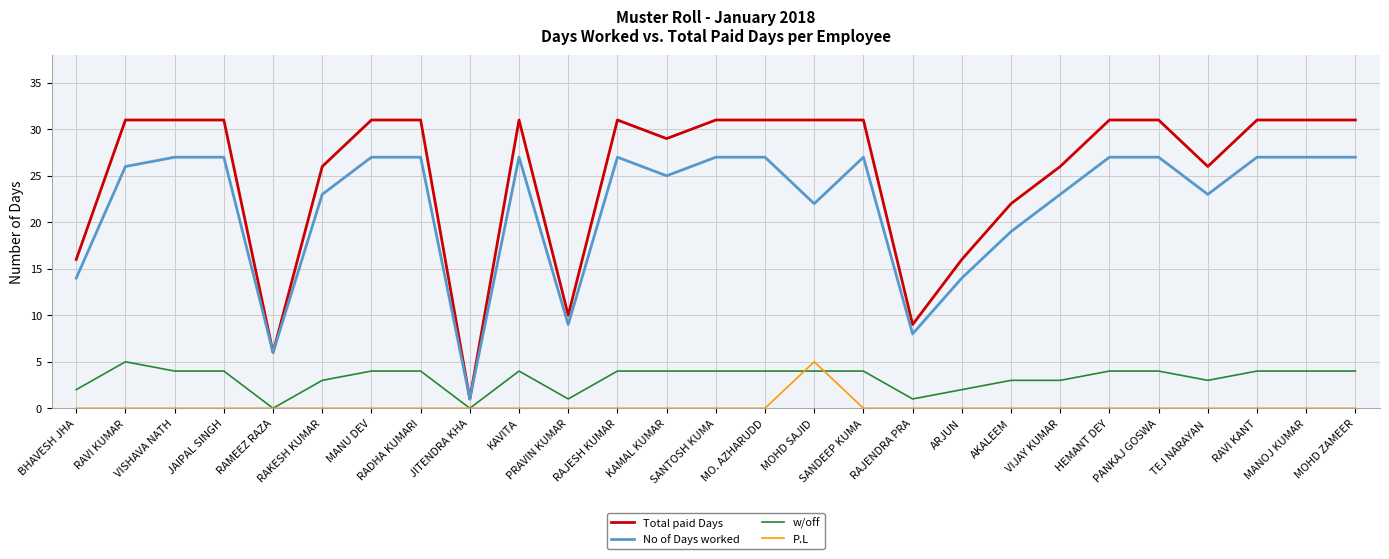

Reading left to right, transcribe all the data shown in this chart.

Total paid Days: 16	31	31	31	6	26	31	31	1	31	10	31	29	31	31	31	31	9	16	22	26	31	31	26	31	31	31
No of Days worked: 14	26	27	27	6	23	27	27	1	27	9	27	25	27	27	22	27	8	14	19	23	27	27	23	27	27	27
w/off: 2	5	4	4	0	3	4	4	0	4	1	4	4	4	4	4	4	1	2	3	3	4	4	3	4	4	4
P.L: 0	0	0	0	0	0	0	0	0	0	0	0	0	0	0	5	0	0	0	0	0	0	0	0	0	0	0